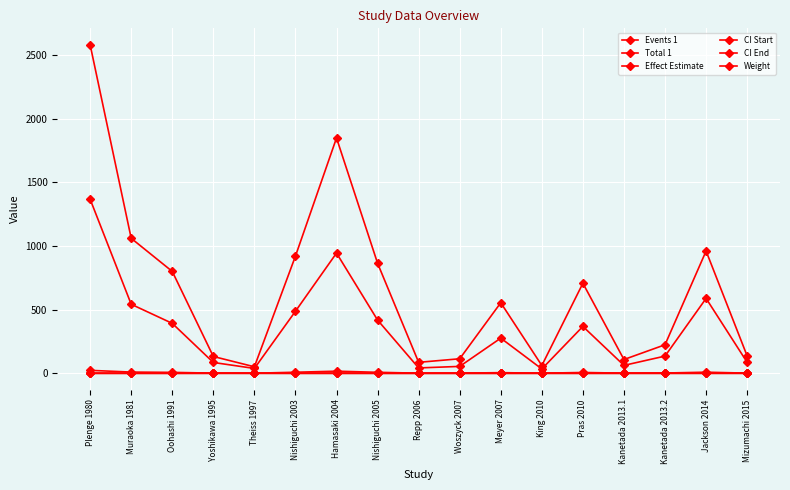

How many categories are shown in the chart?

17